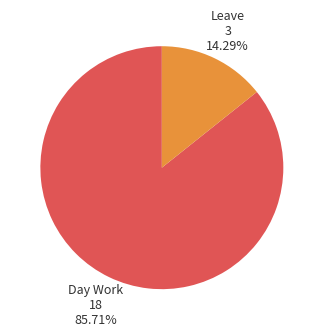

Is there any slice that represents more than half of the pie?

Yes